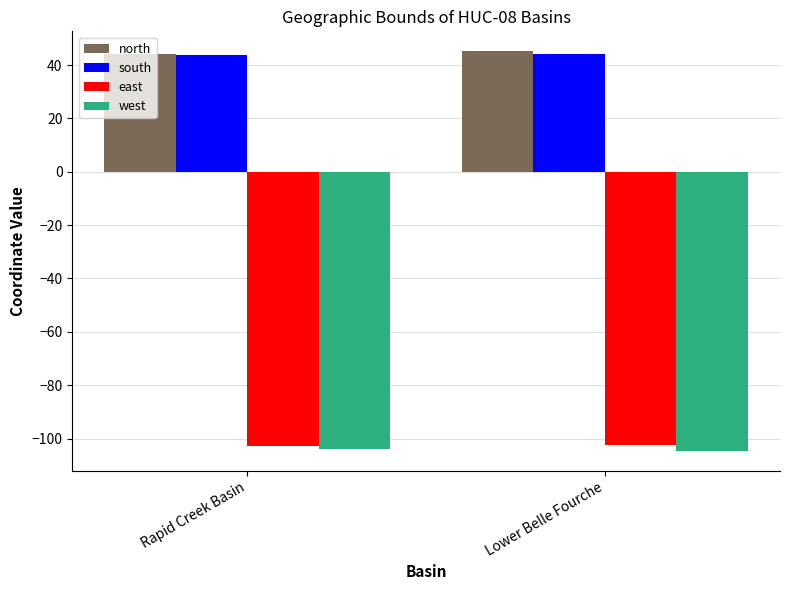

How many groups of bars are there?

2